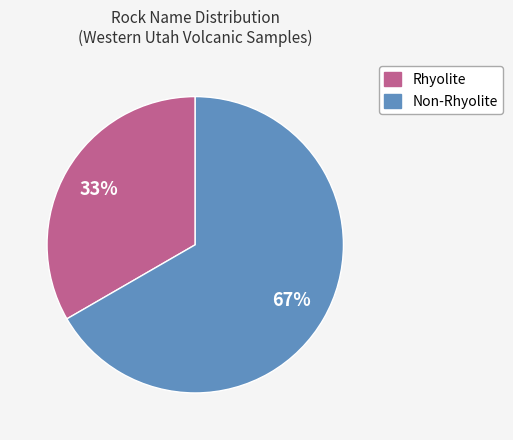

To the nearest percent, what is the combined percentage of Rhyolite and Non-Rhyolite?

100%